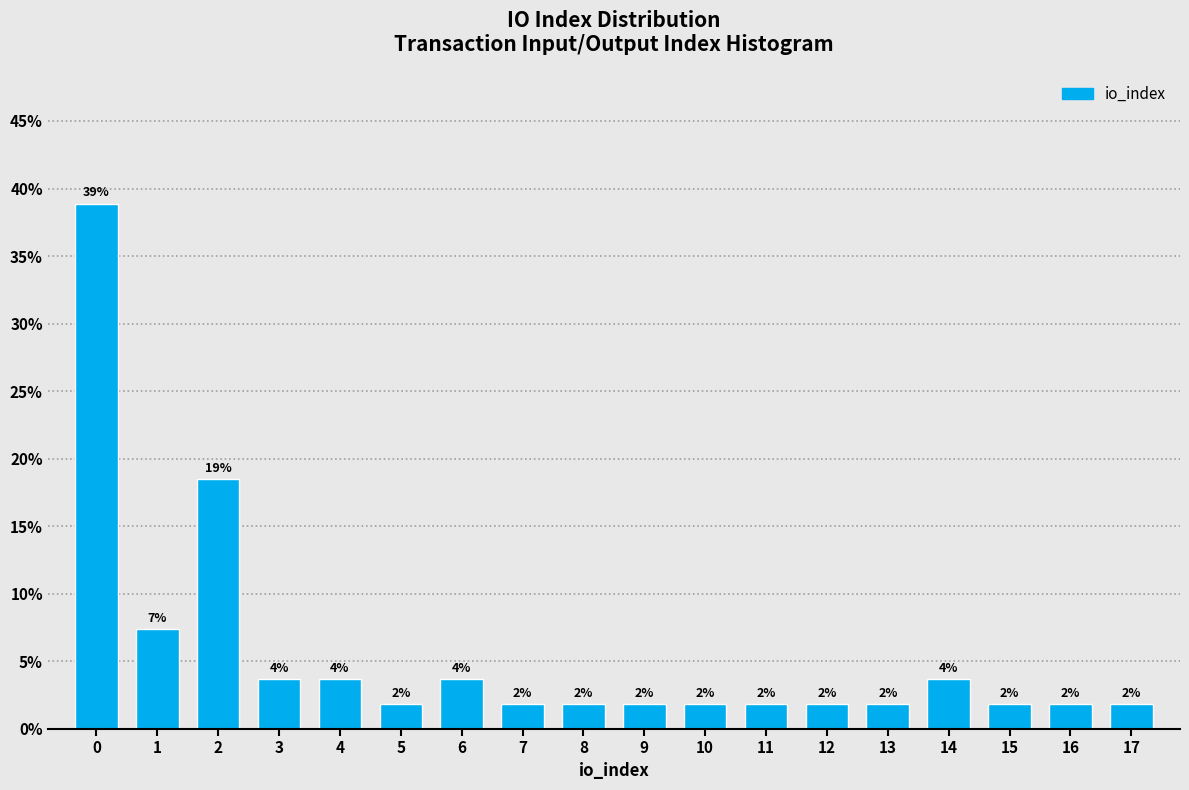

Does the chart contain any negative values?

No